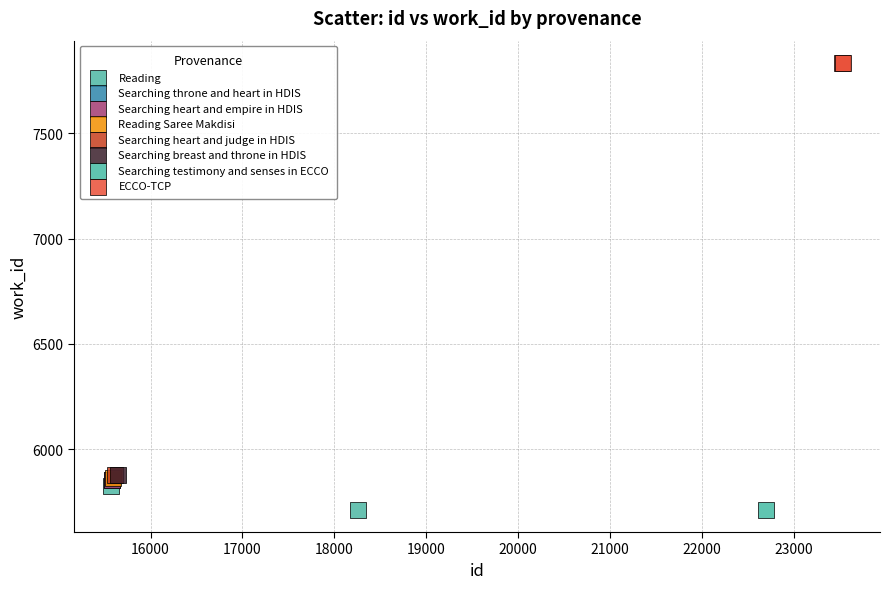

Which series reaches the maximum Y coordinate?

ECCO-TCP